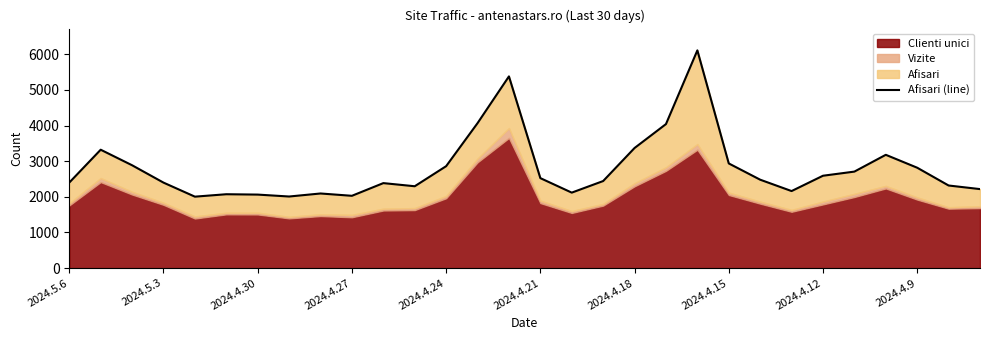

What is the difference between the second highest and minimum values?

3374